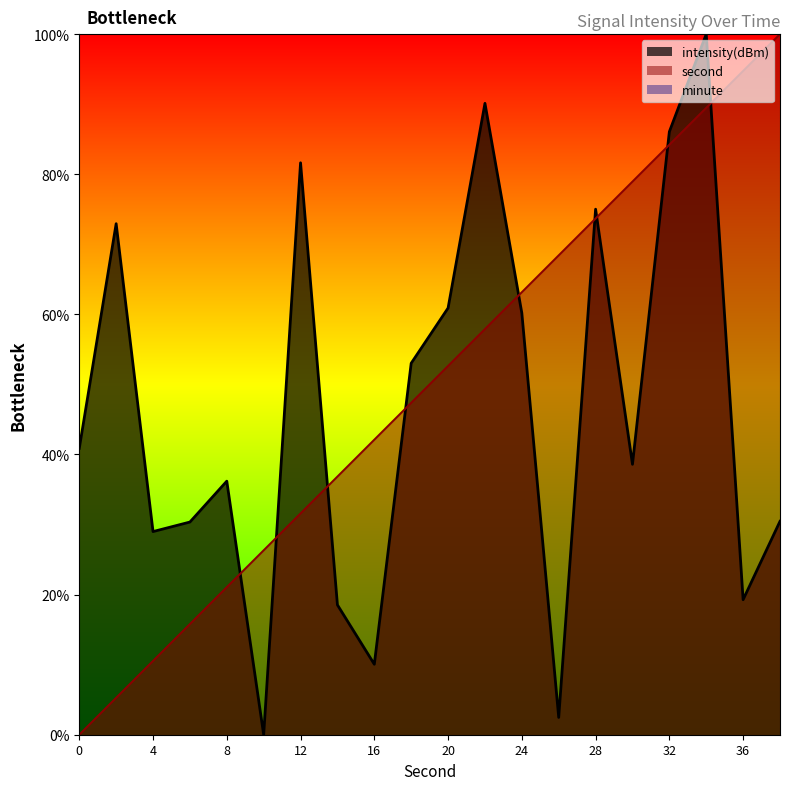

True or false: second and intensity(dBm) intersect in this chart.

True